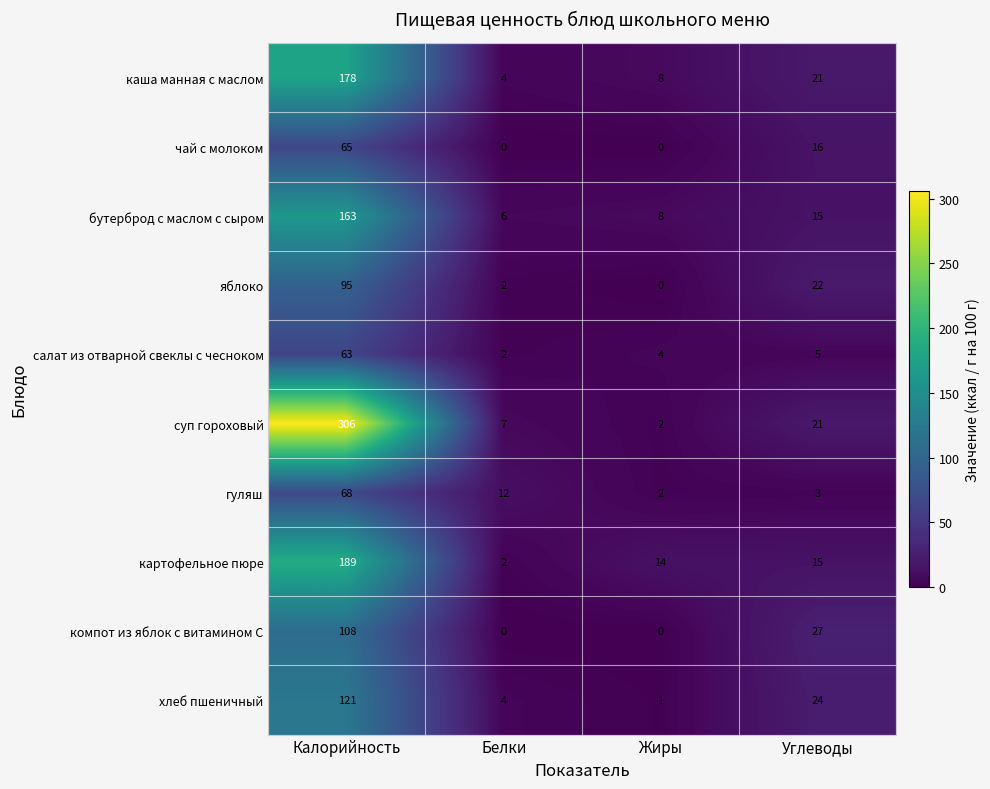

How many categories are shown in the chart?

4